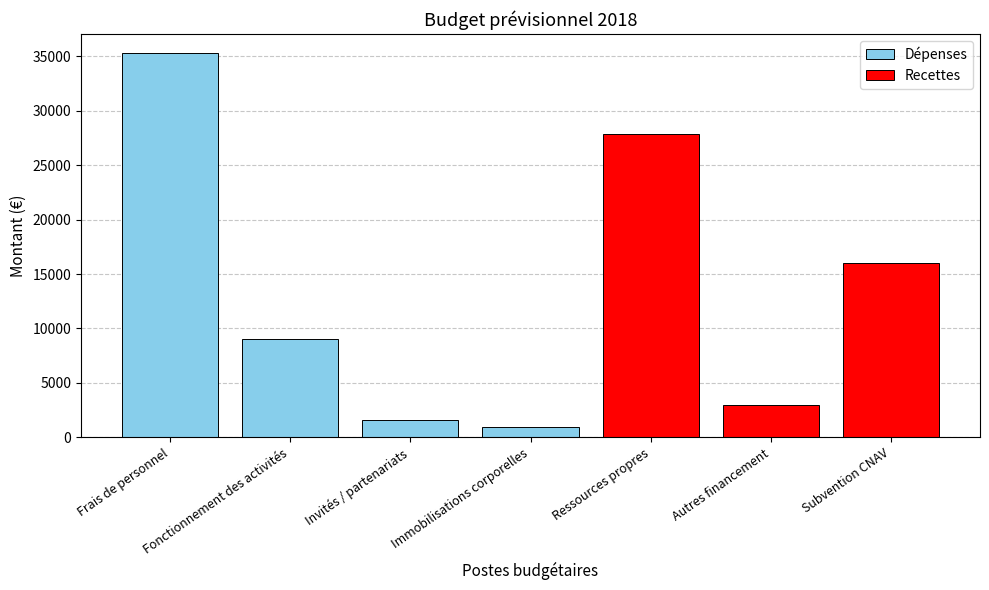

Reading left to right, what are all the values shown in this chart?

Frais de personnel=35300	Fonctionnement des activités=9000	Invités / partenariats=1620	Immobilisations corporelles=930	Ressources propres=27850	Autres financement=3000	Subvention CNAV=16000